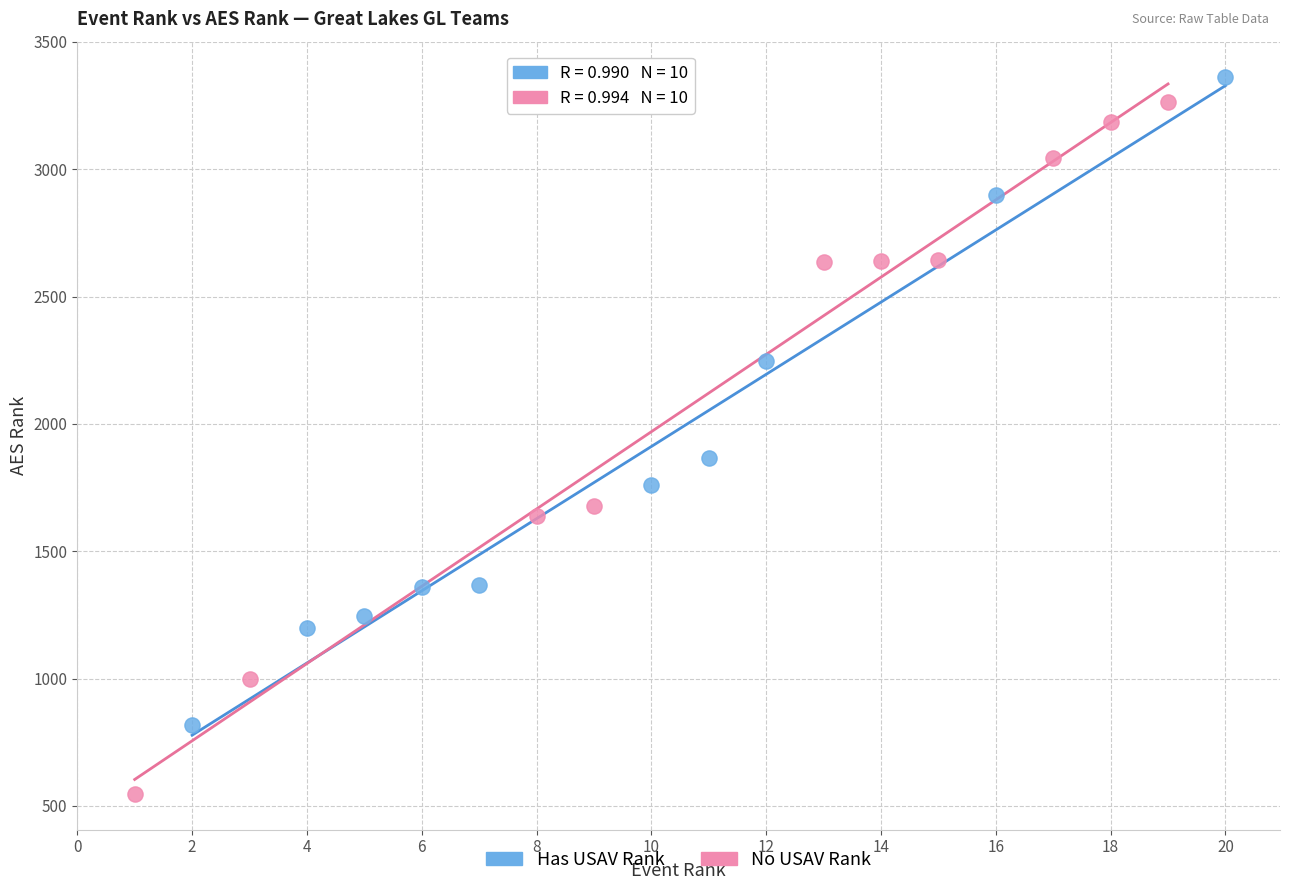

What are all the series names shown in the legend?

Has USAV Rank, No USAV Rank